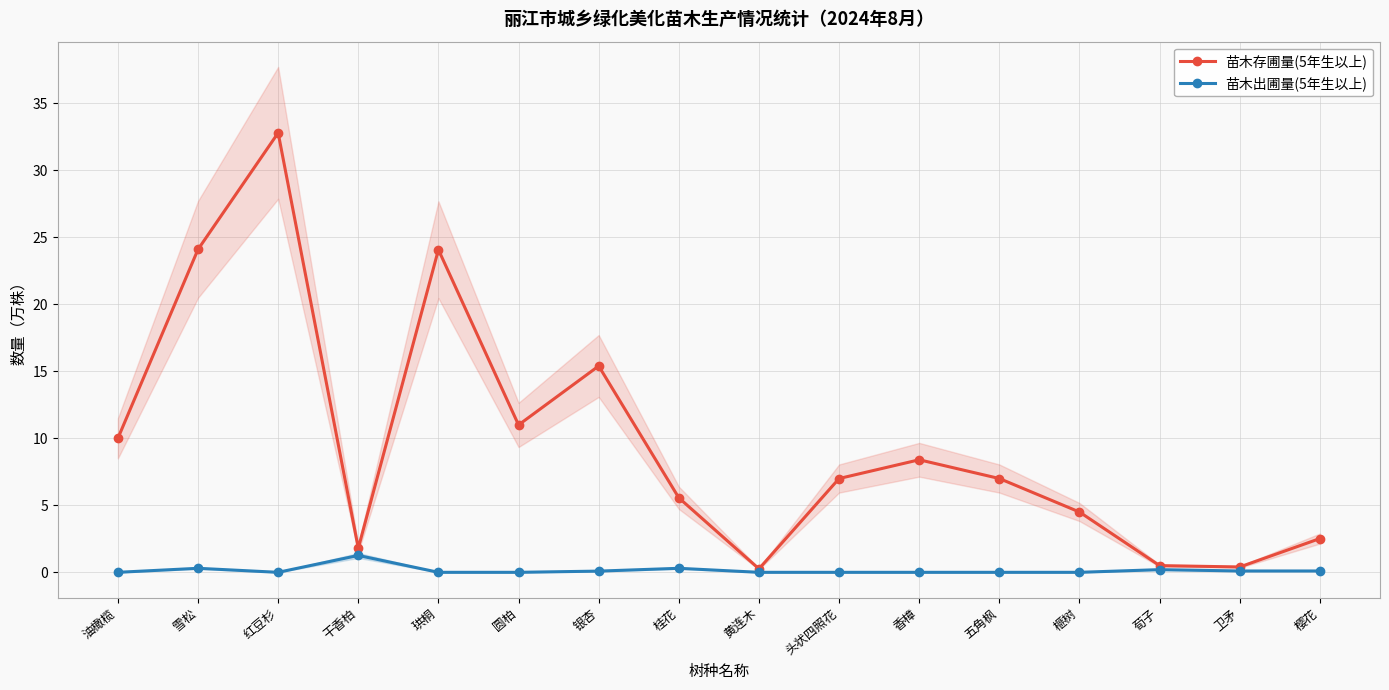

Which series changed the most between 黄连木 and 荀子?

苗木存圃量(5年生以上)